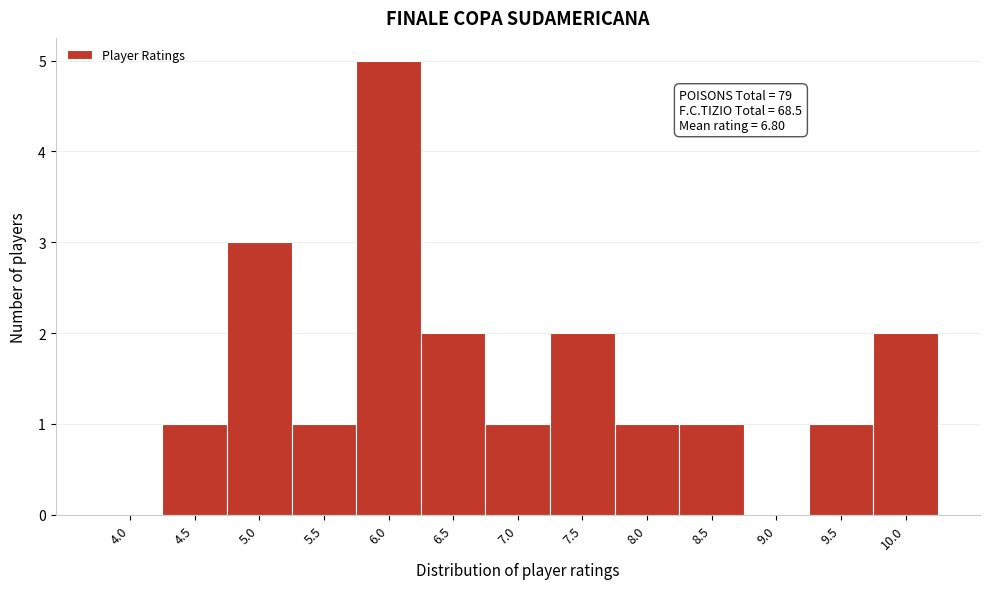

Reading left to right, transcribe all the data shown in this chart.

4.0=0	4.5=1	5.0=3	5.5=1	6.0=5	6.5=2	7.0=1	7.5=2	8.0=1	8.5=1	9.0=0	9.5=1	10.0=2